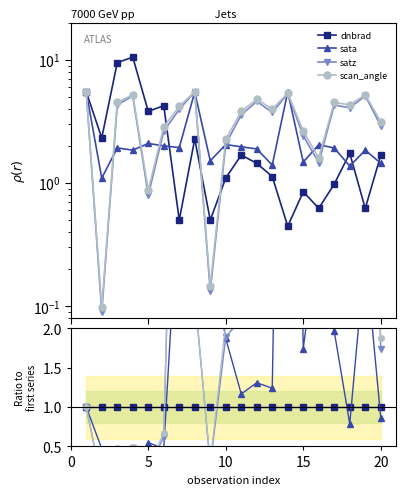

How many categories are shown in the chart?

20